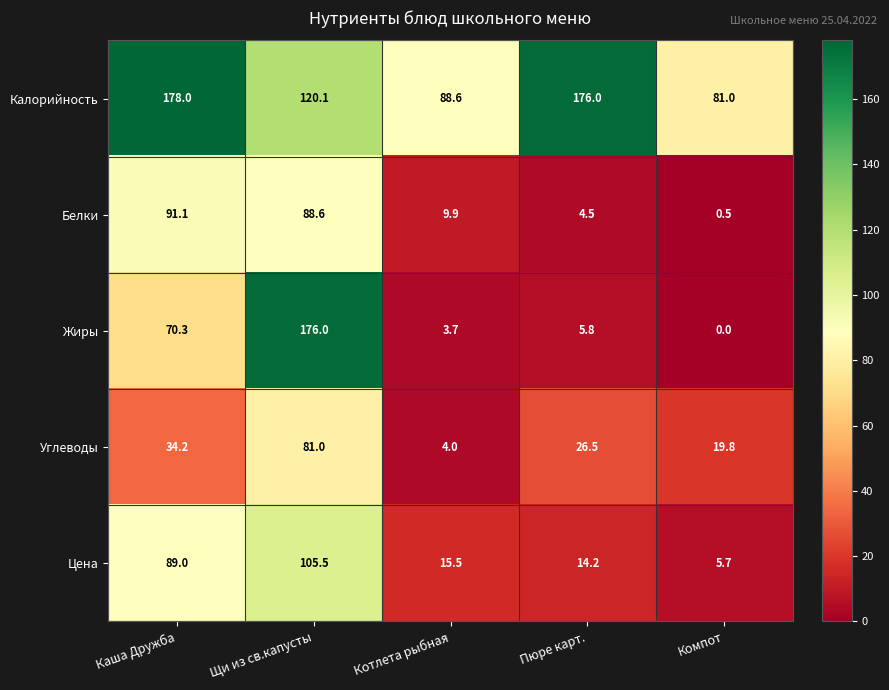

What is the sum of the Цена values at Щи из св.капусты and Котлета рыбная?

121.0